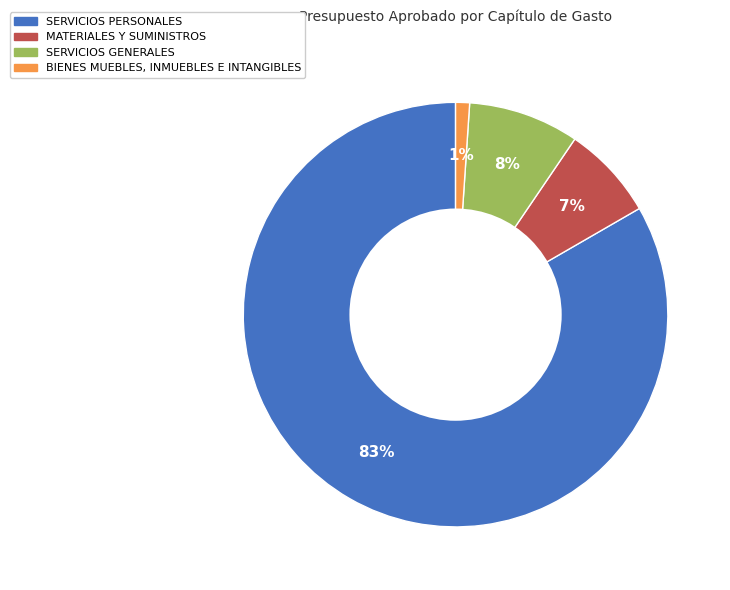

What is the largest slice in the pie chart?

SERVICIOS PERSONALES